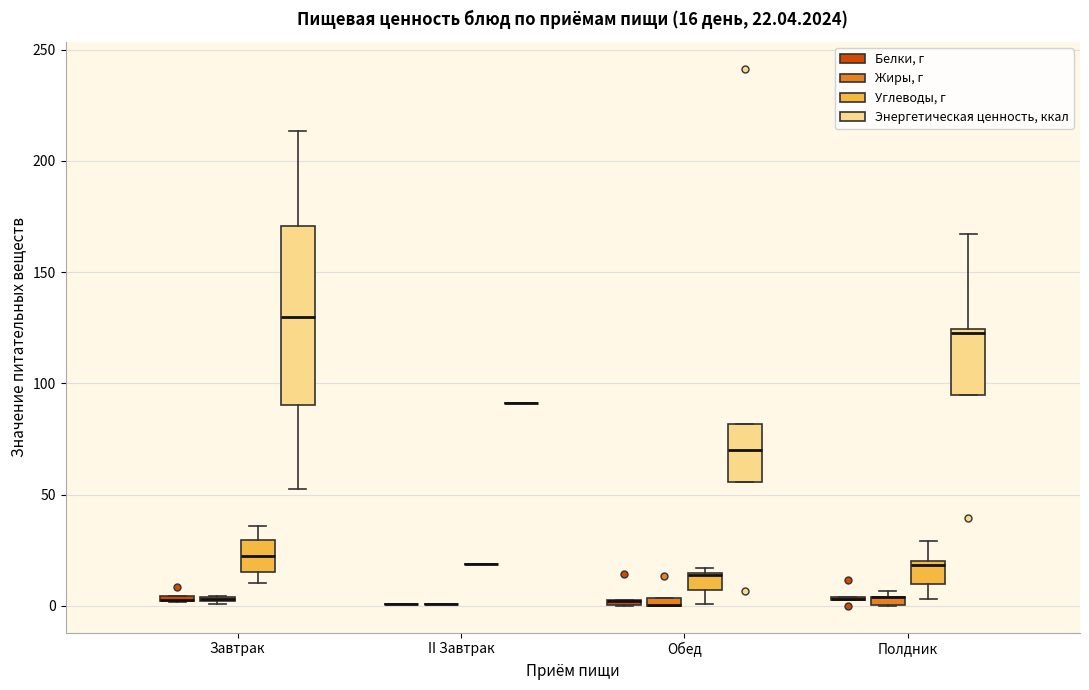

Comparing the boxes themselves (not the whiskers), which one is the tallest?

Завтрак (Энергетическая ценность, ккал)